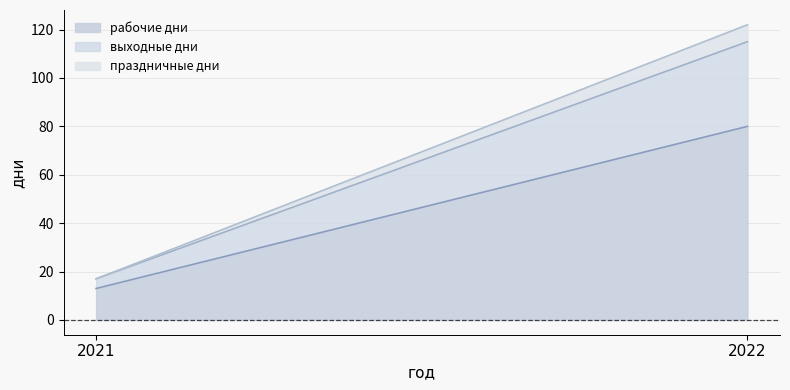

Rank the series by their average value, from highest to lowest.

рабочие дни, выходные дни, праздничные дни